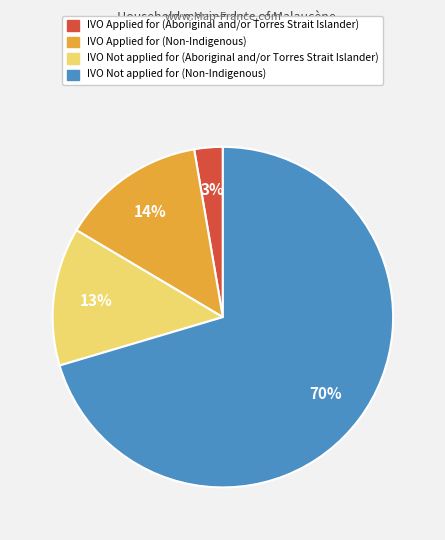

Is there any slice that represents more than half of the pie?

Yes